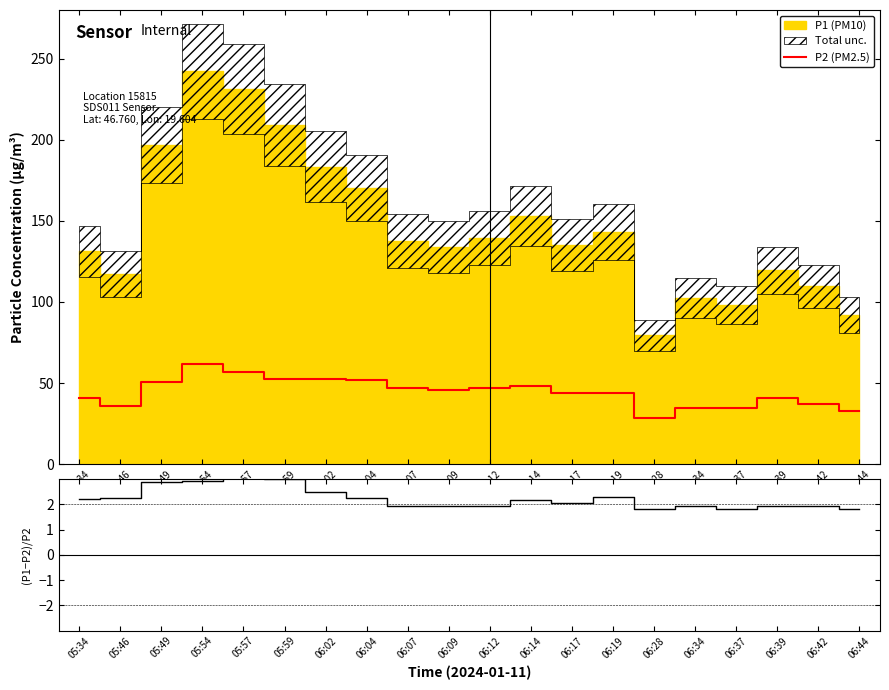

What is the label of the 18th point from the right?

05:49